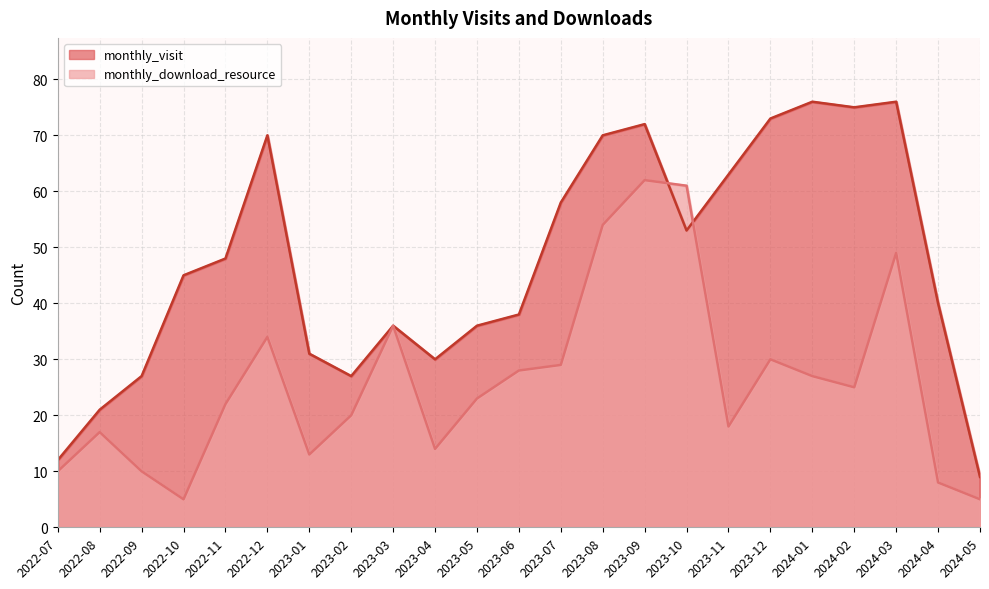

What is the average value of the monthly_visit series?

47